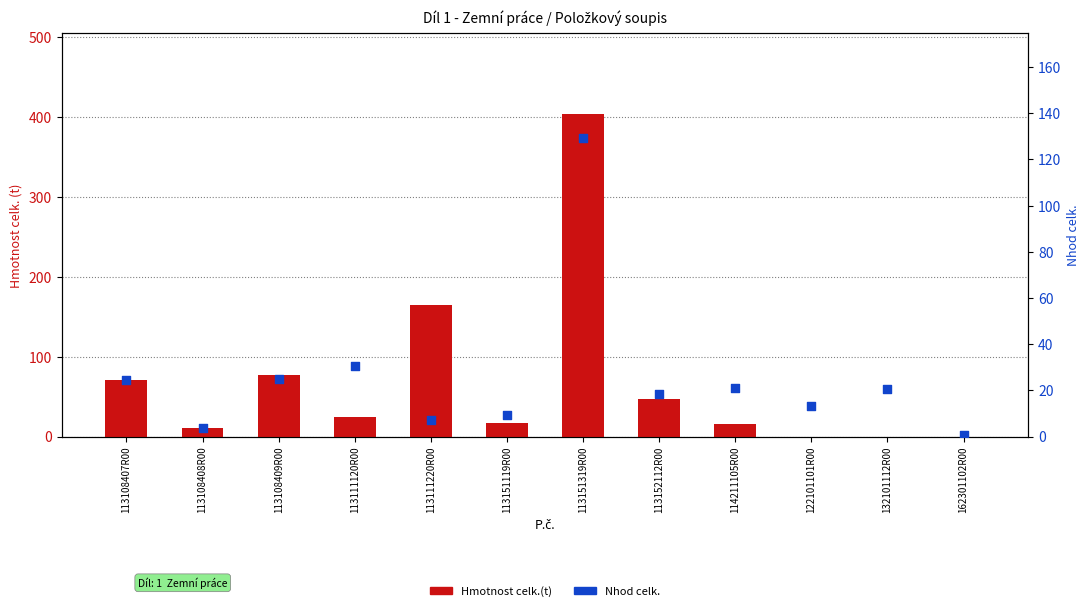

Is the value of Hmotnost celk.(t) at 113151119R00 greater than the value of Nhod celk. at 113151119R00?

Yes